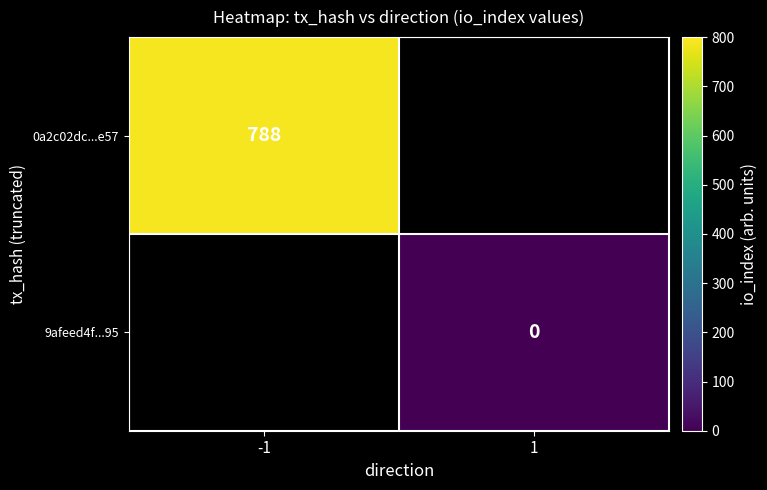

The value of 0a2c02dc...e57 at -1 is 350.3. True or false?

False